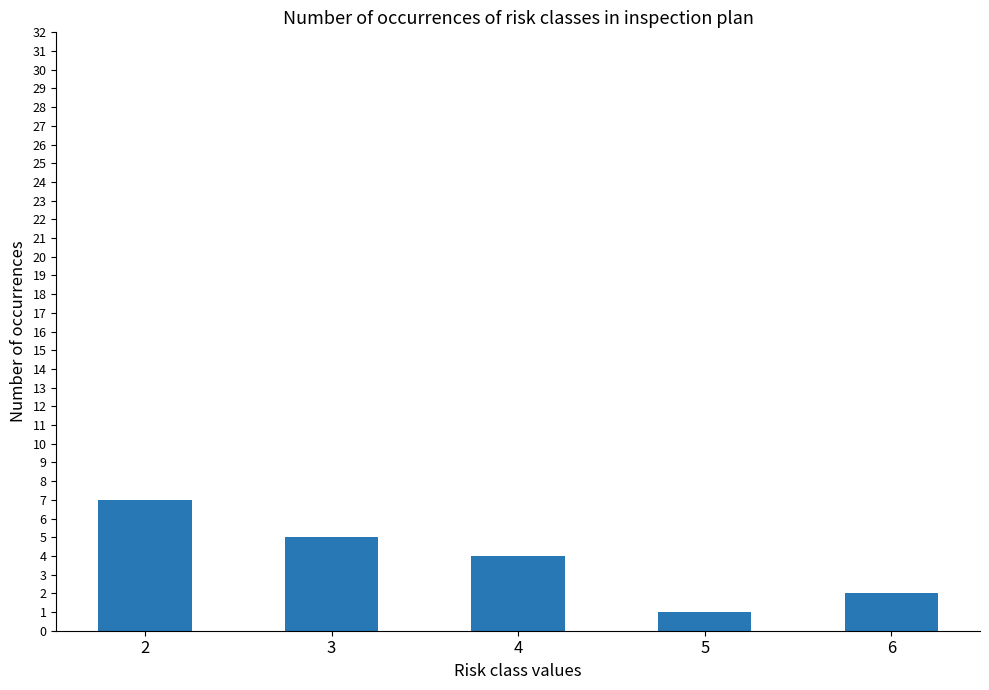

How many values are below 4?

2